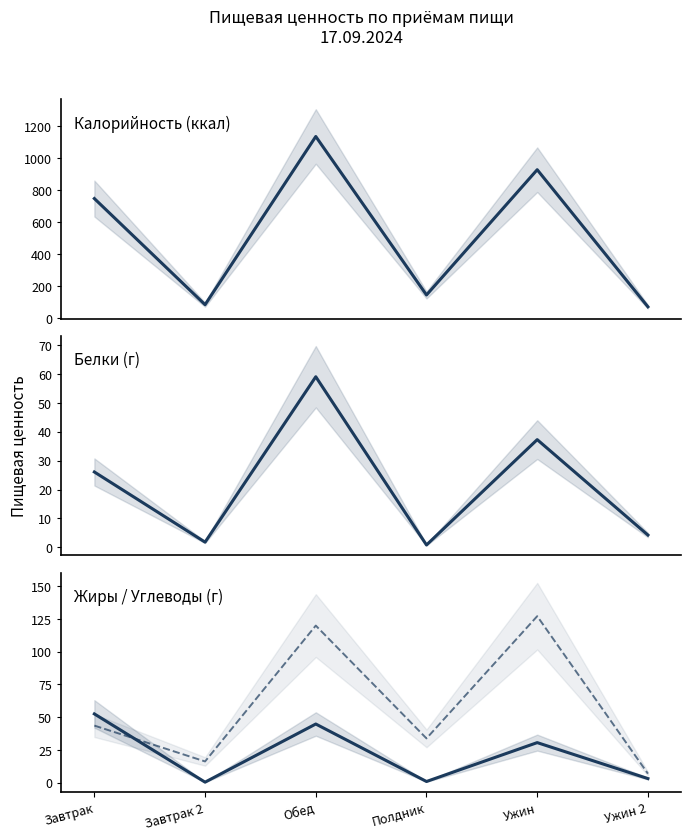

What is the label of the 5th point from the left?

Ужин